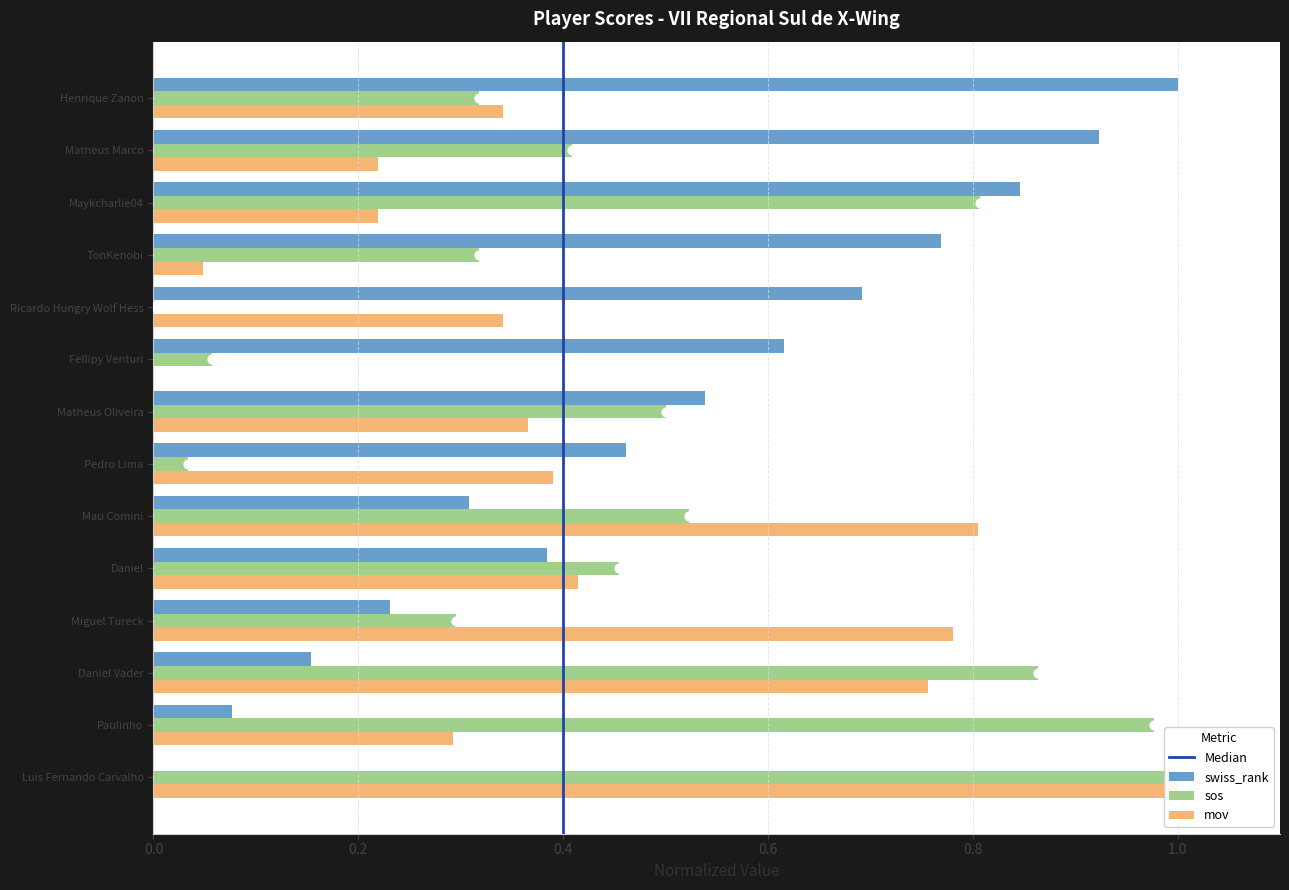

What are all the series names shown in the legend?

swiss_rank, sos, mov